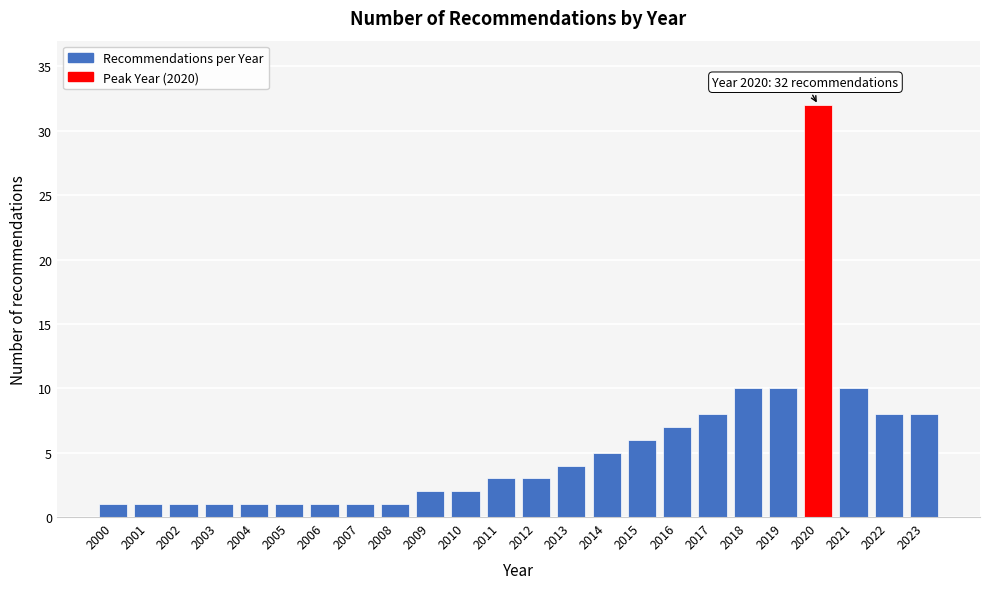

Reading left to right, list all the values displayed in this chart.

2000=1	2001=1	2002=1	2003=1	2004=1	2005=1	2006=1	2007=1	2008=1	2009=2	2010=2	2011=3	2012=3	2013=4	2014=5	2015=6	2016=7	2017=8	2018=10	2019=10	2020=32	2021=10	2022=8	2023=8